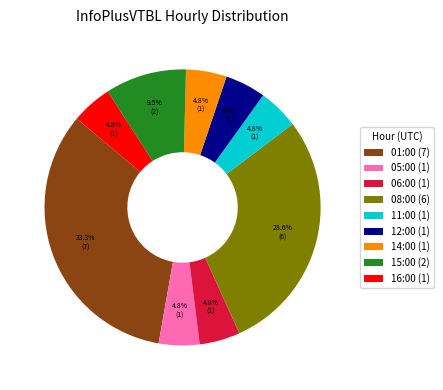

Between 05:00 (1) and 15:00 (2), which is larger?

15:00 (2)